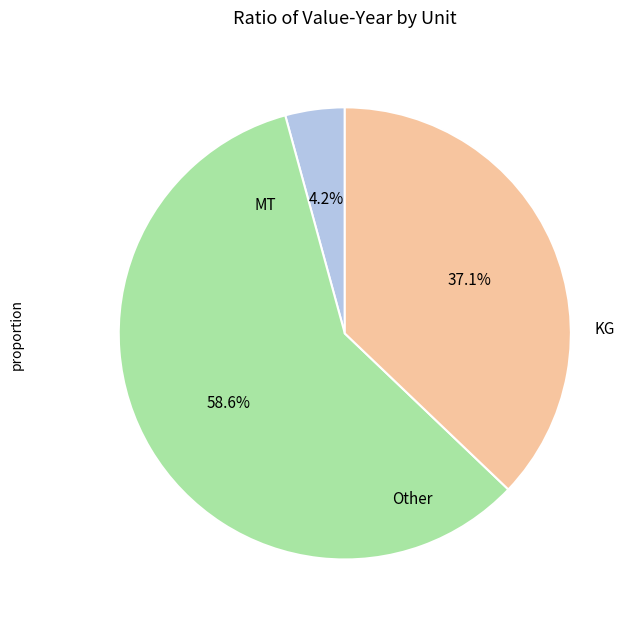

Is there any slice that represents more than half of the pie?

Yes